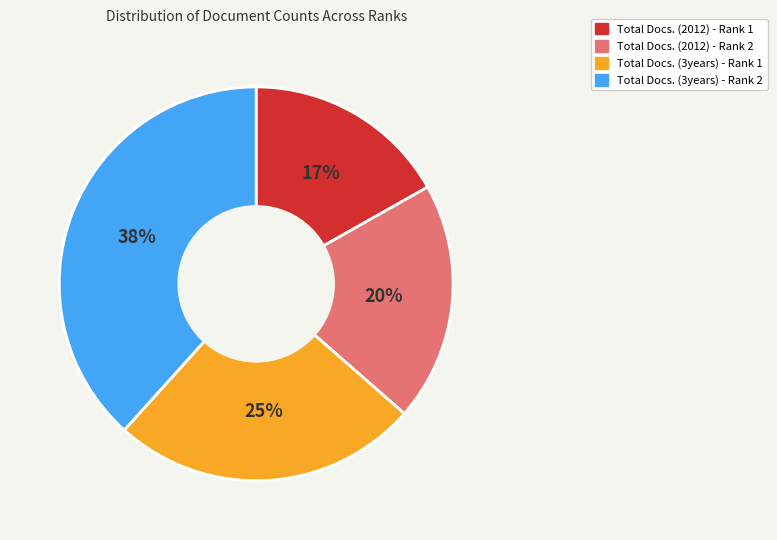

Is it true that Total Docs. (2012) - Rank 2 is 11% of the pie?

False